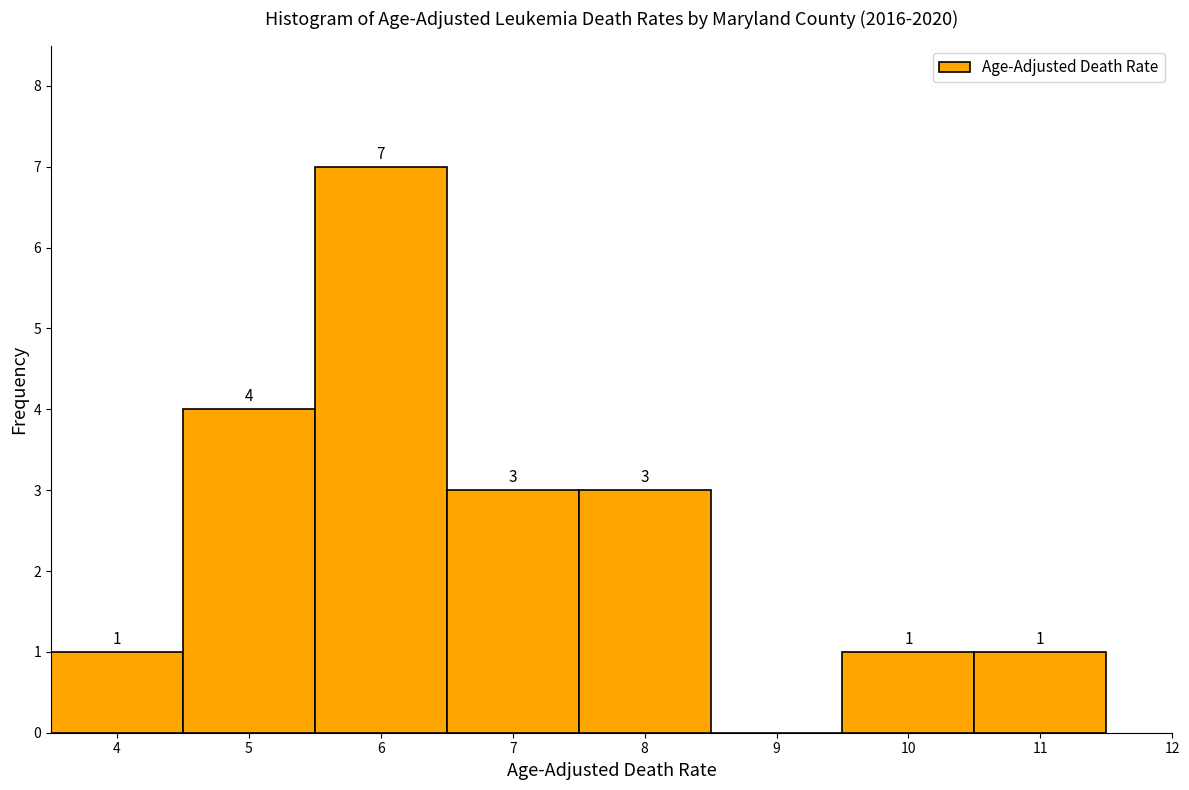

Which range on the x-axis has the tallest bar?

5.5 to 6.5